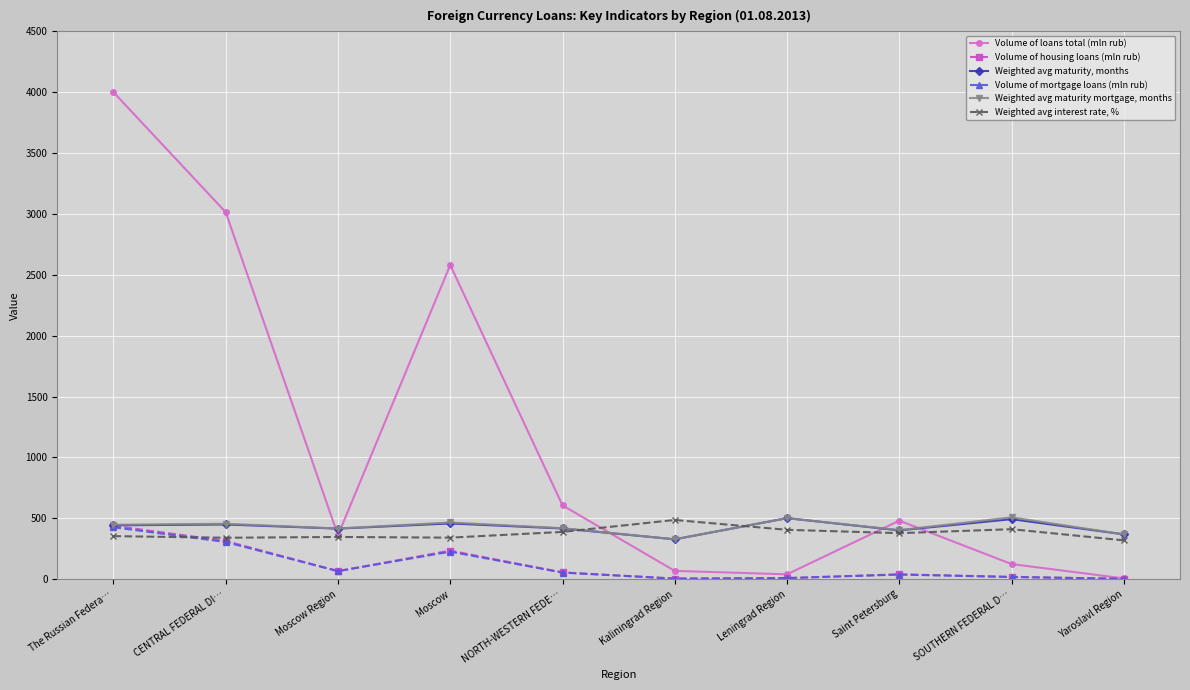

At Moscow, list the series in order from largest to smallest.

Volume of loans total (mln rub), Weighted avg maturity mortgage, months, Weighted avg maturity, months, Weighted avg interest rate, %, Volume of housing loans (mln rub), Volume of mortgage loans (mln rub)